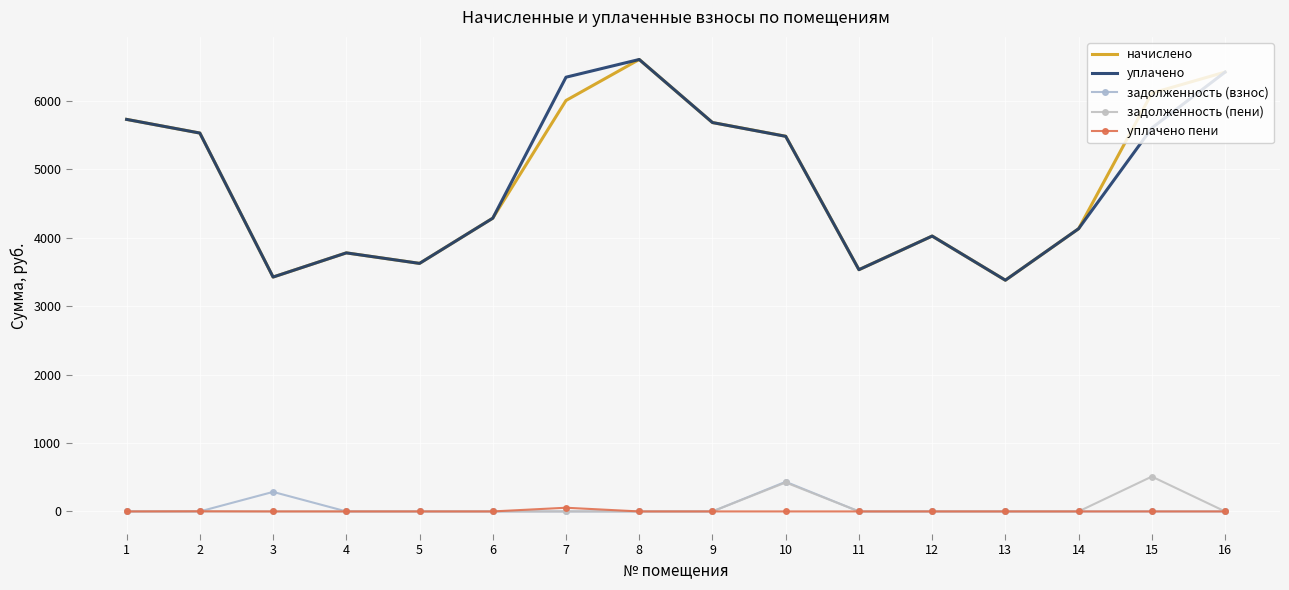

What is the total value across all series at 15?

12226.6